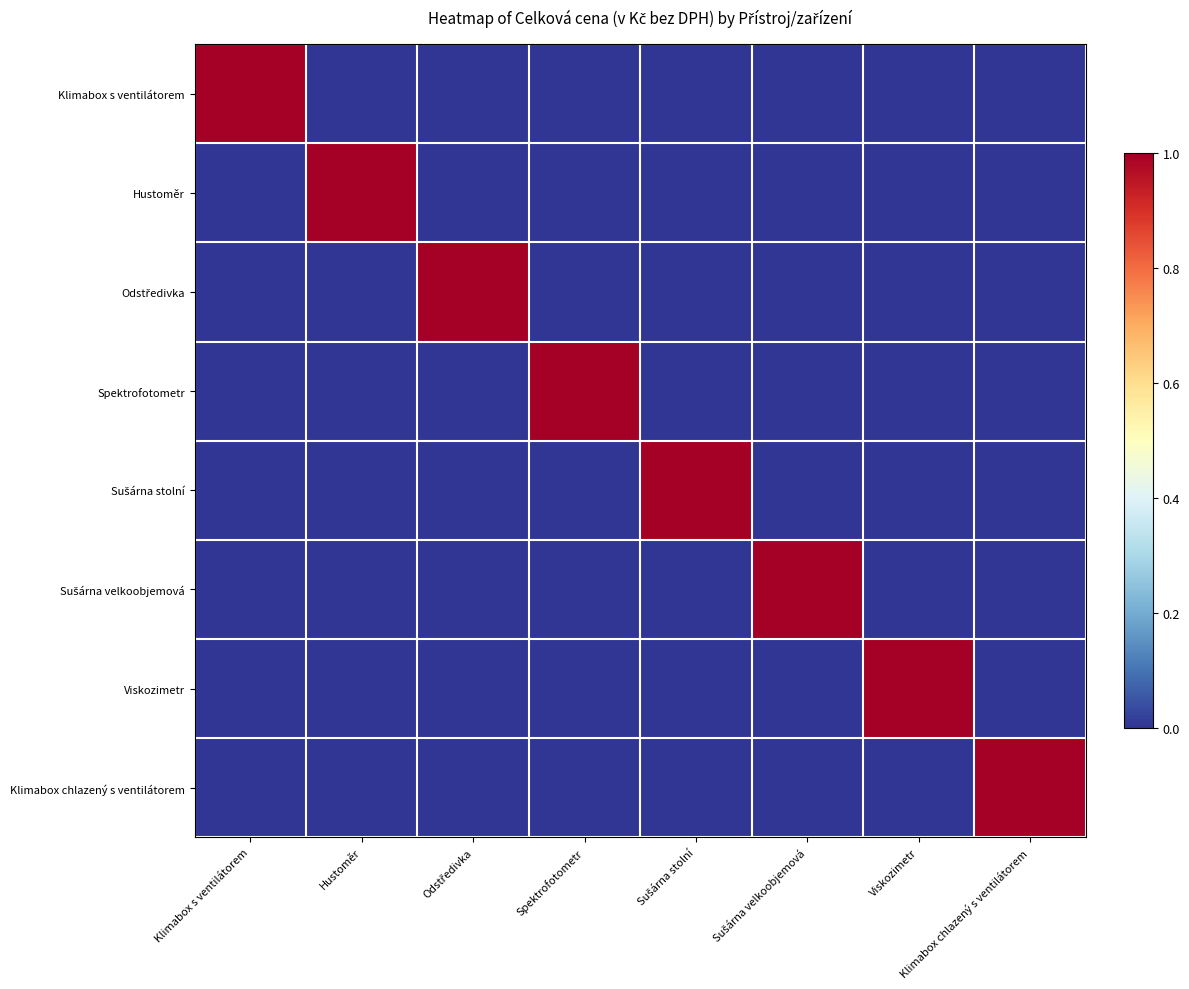

At which category is the sum across all series the highest?

Klimabox s ventilátorem